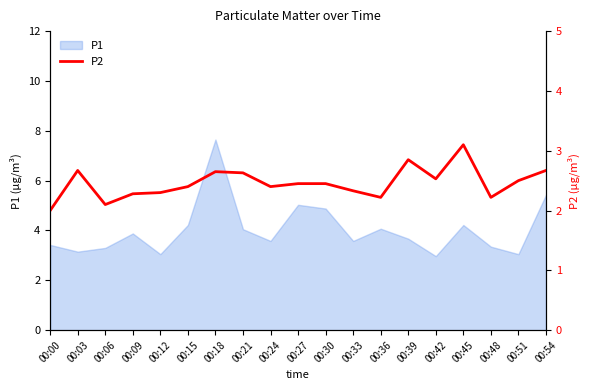

How many interior local valleys (lower than both neighbors) does the data have?

5